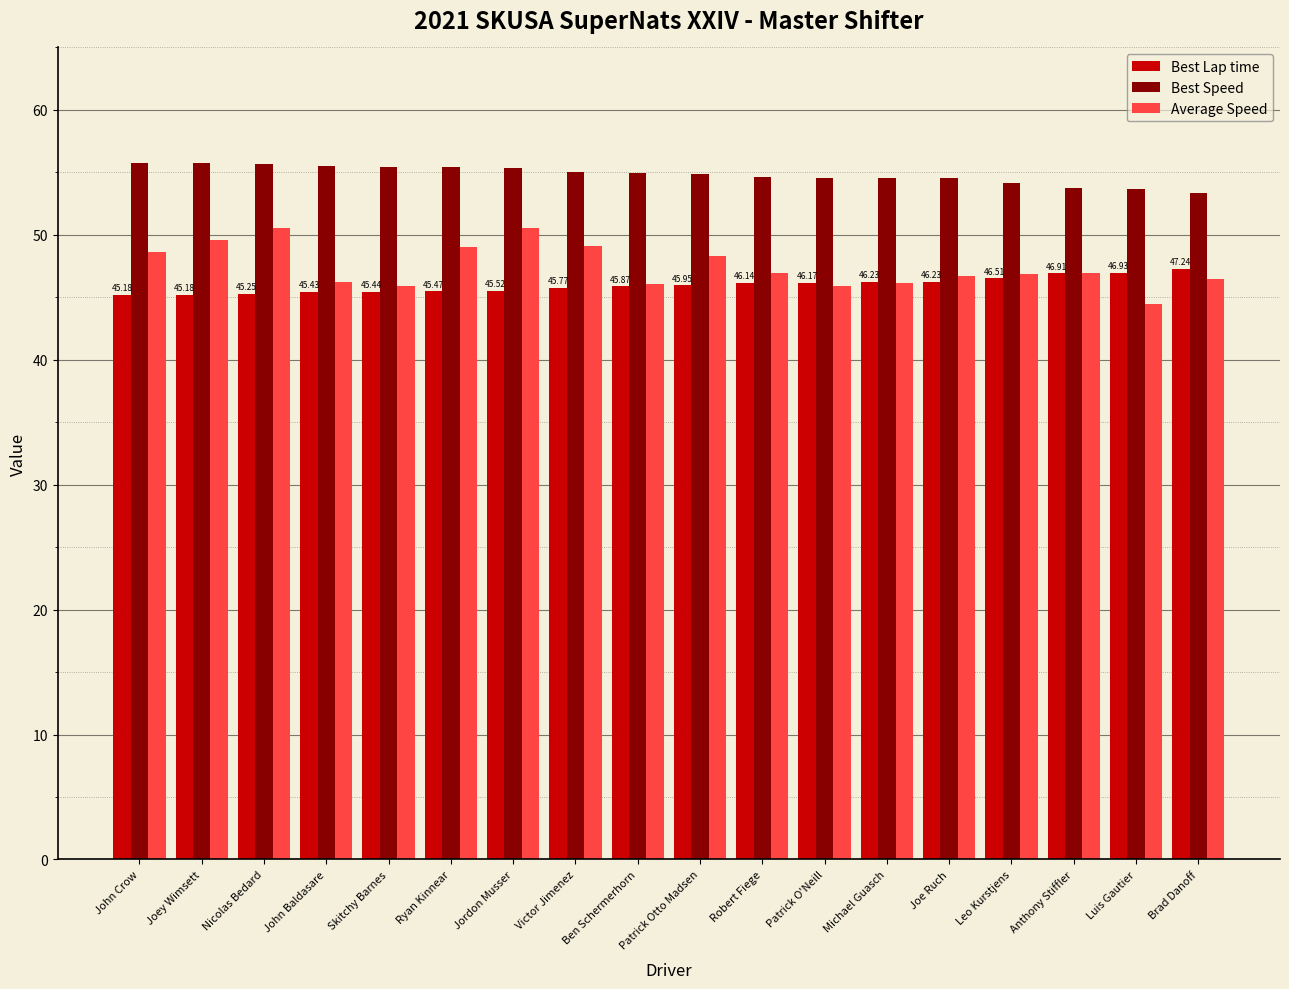

Which series has the widest spread of values?

Average Speed